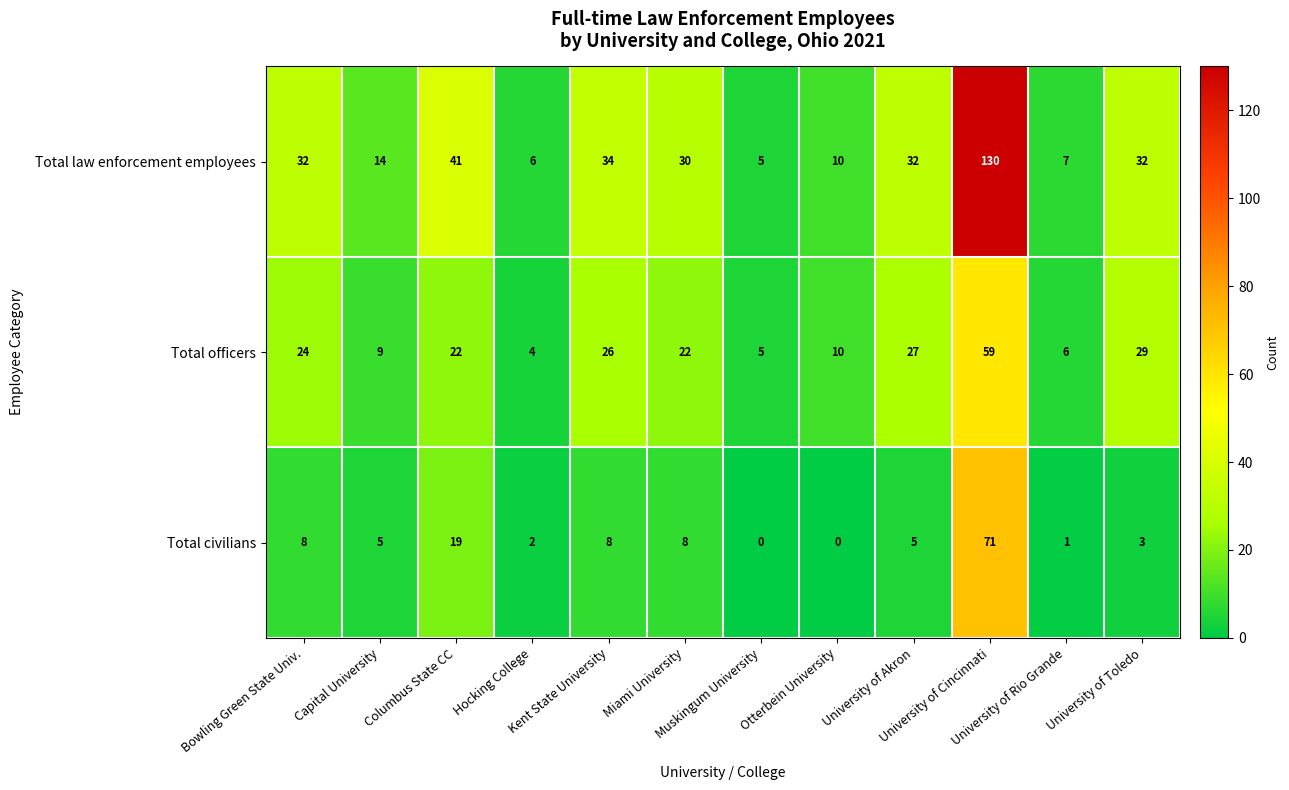

List the series in order of their peak value, highest first.

Total law enforcement employees, Total civilians, Total officers